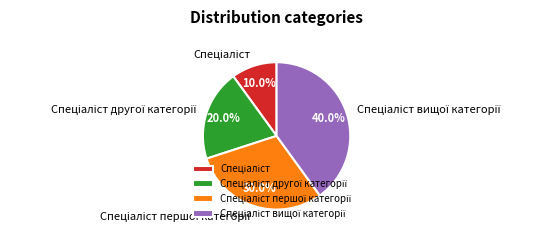

Is there a majority slice in this chart?

No